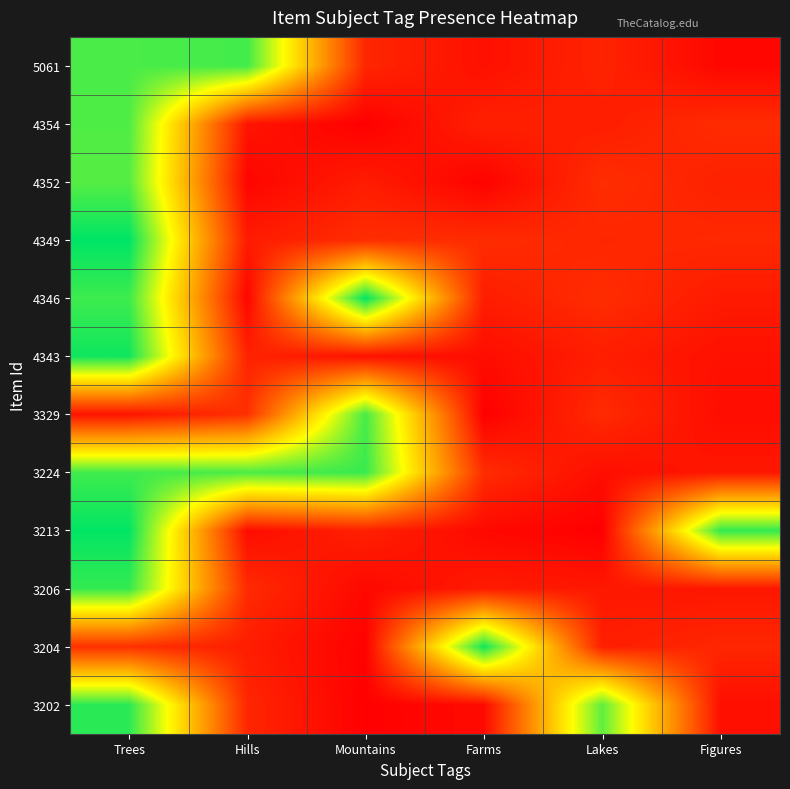

What is the difference between the highest and lowest values at Figures?

1.0